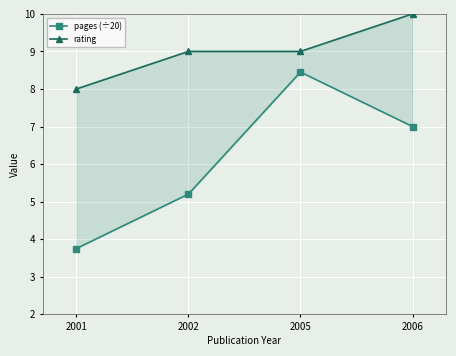

What is the difference between the pages (÷20) values at 2001 and 2005?

4.7